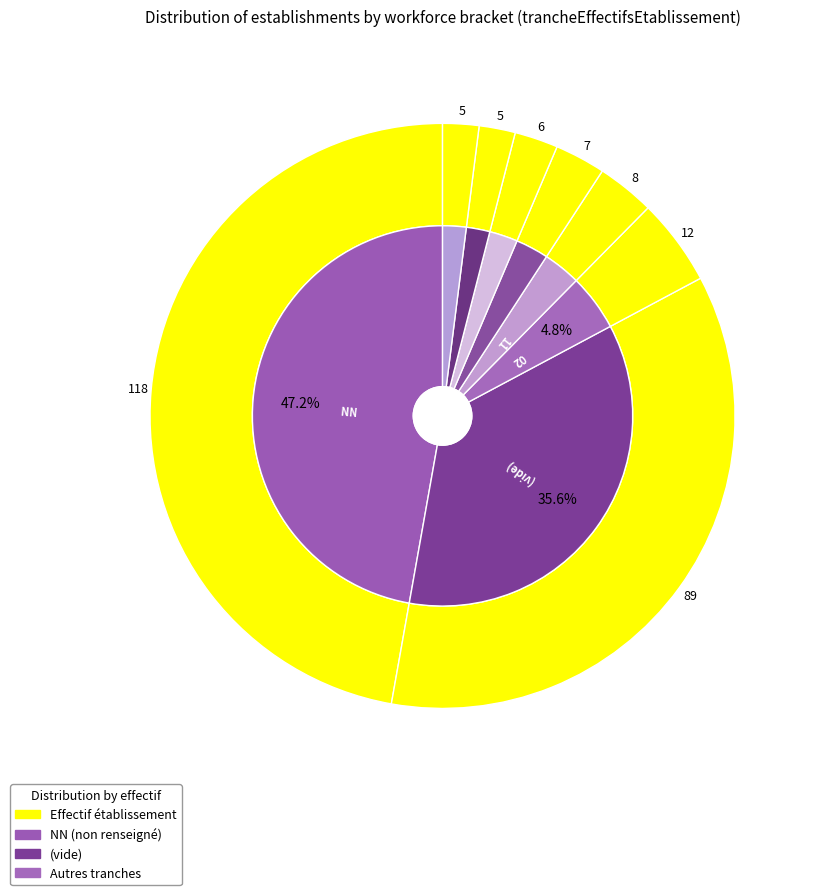

How many segments does this pie chart have?

8